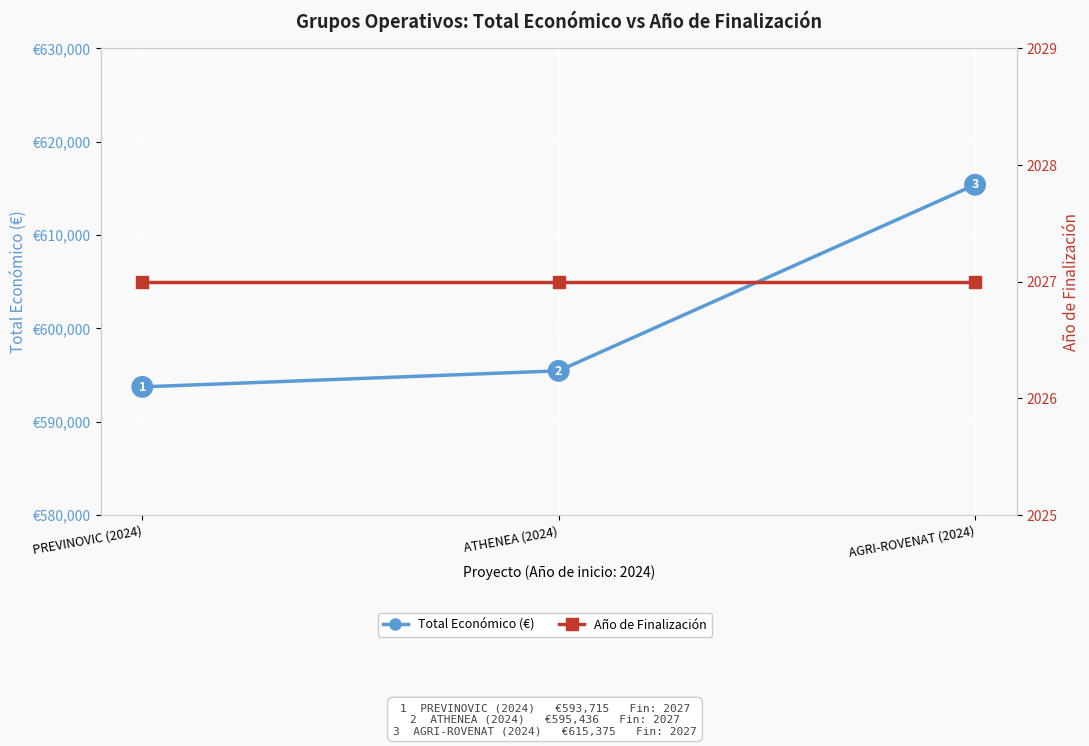

The value of Año de Finalización at PREVINOVIC (2024) is 2027. True or false?

True